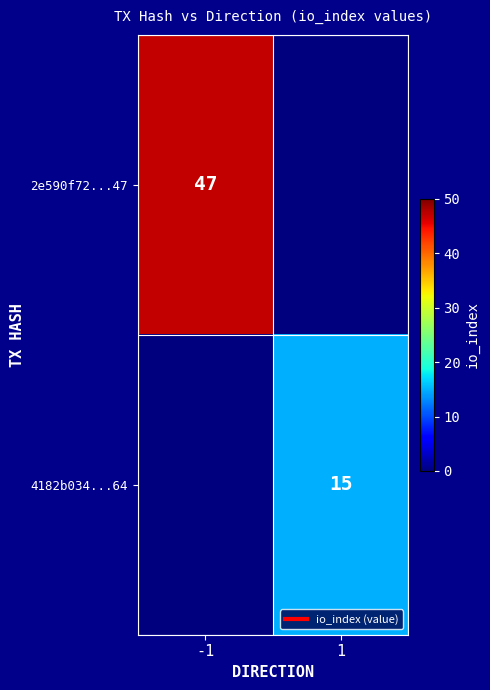

Between -1 and 1, which series saw the biggest shift?

2e590f72...47